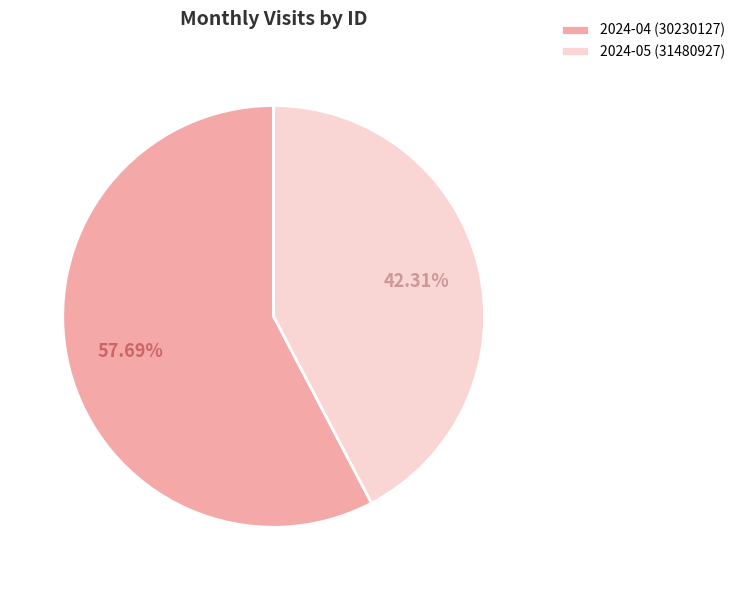

Which category has the biggest portion of the pie?

2024-04 (30230127)